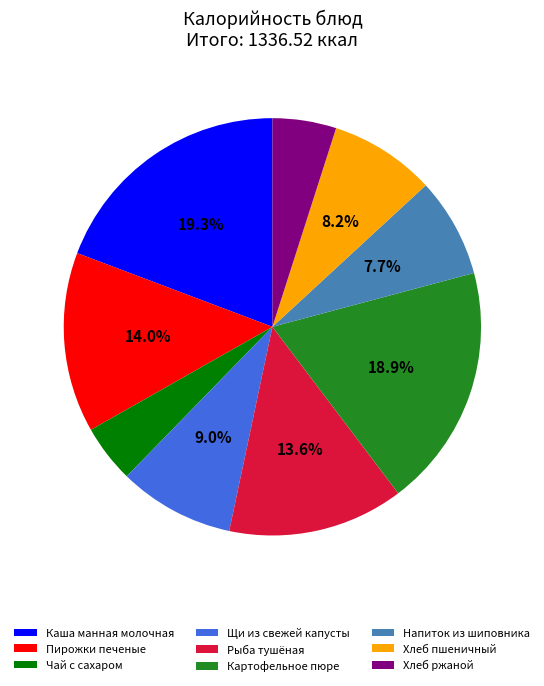

How many segments does this pie chart have?

9